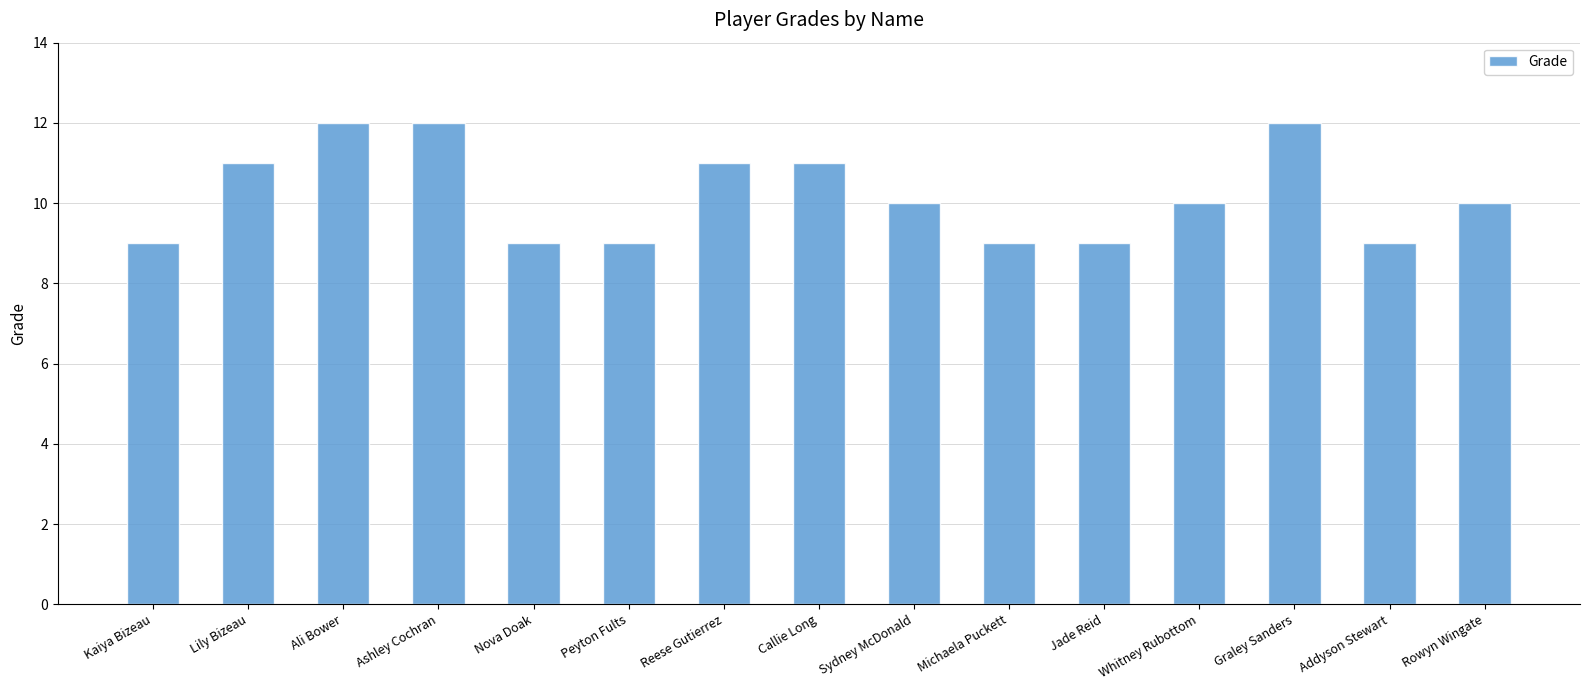

How many values are between 9 and 11?

12